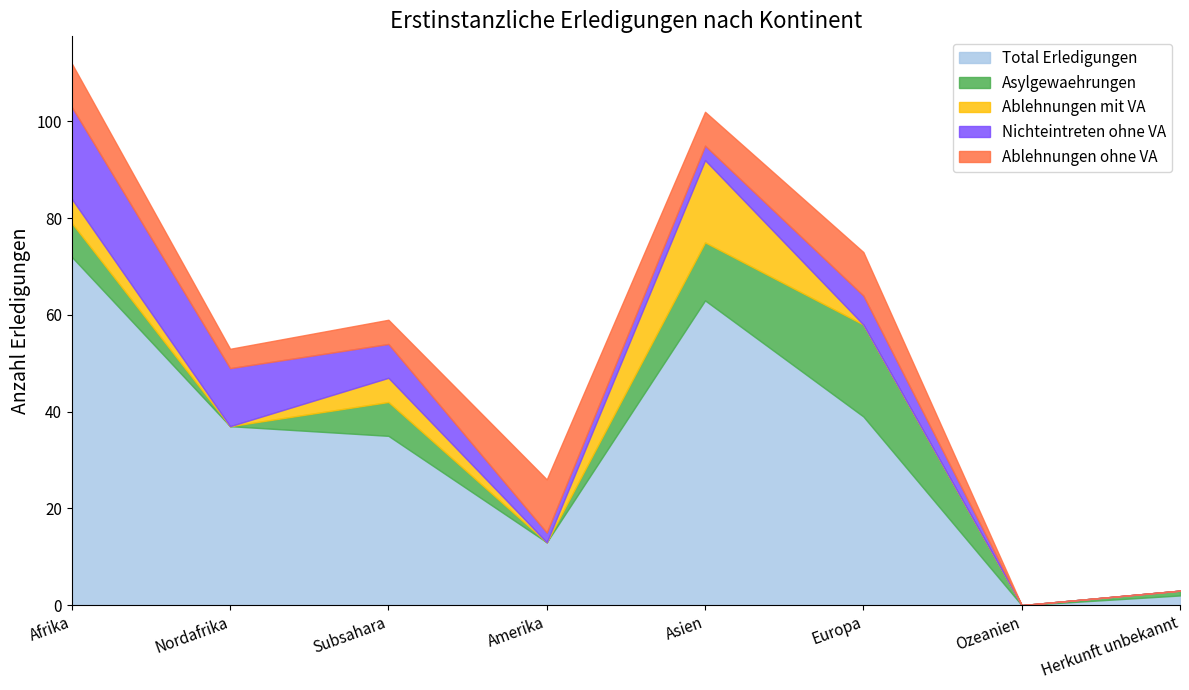

How many values in the Ablehnungen ohne VA series are below 7?

4